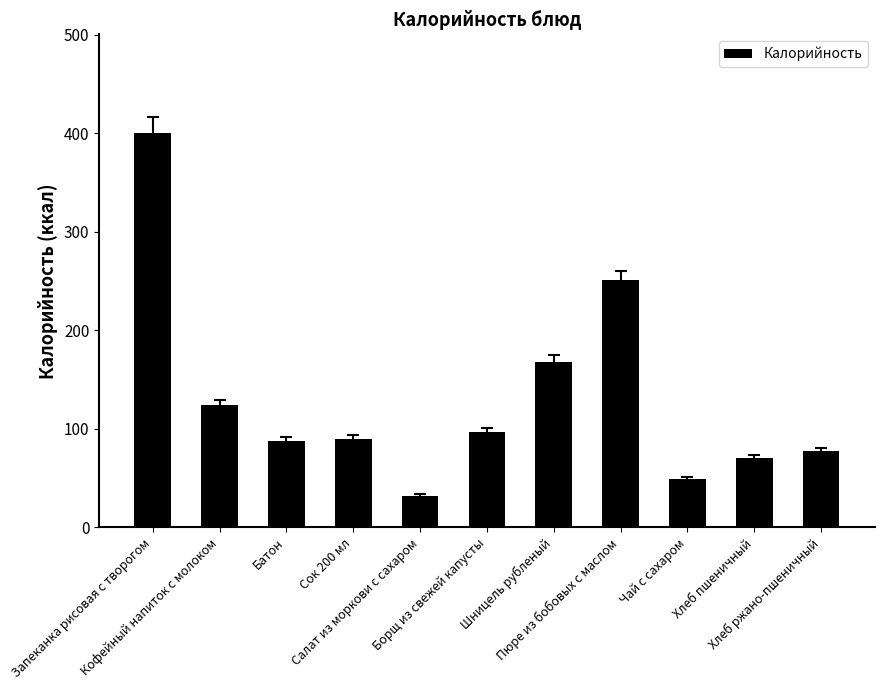

What is the smallest value displayed?

32.3